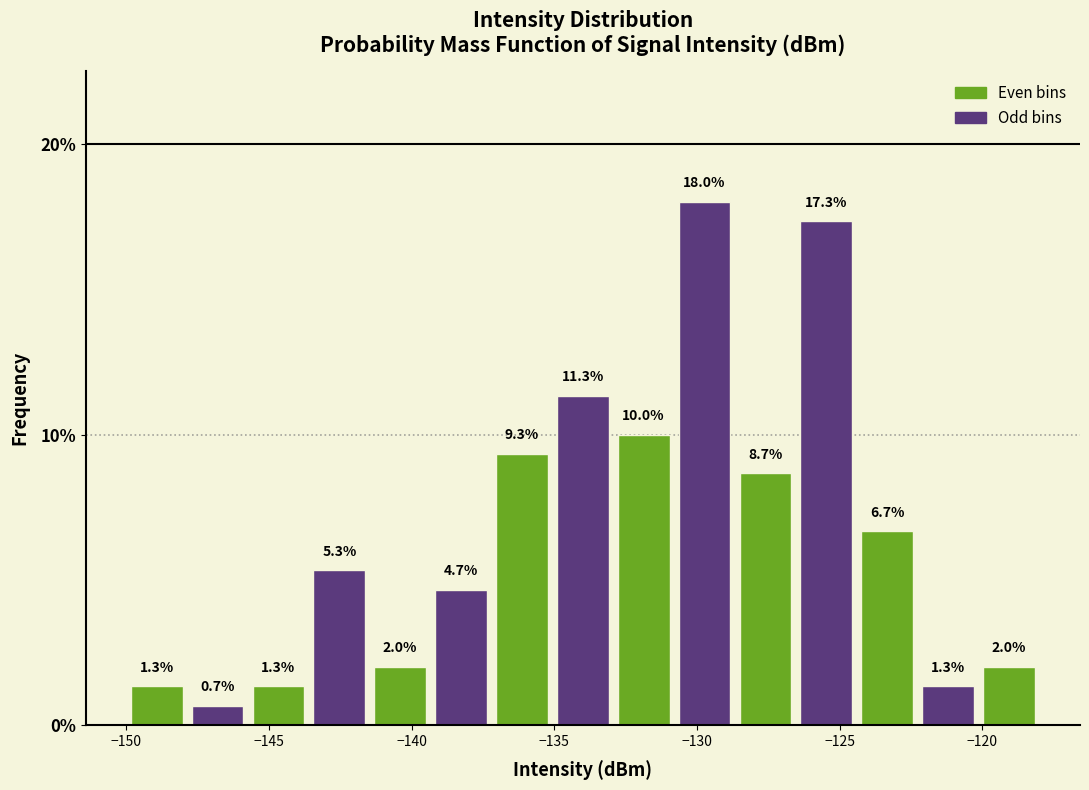

Reading left to right, list every bar in this chart as the range it spans on the x-axis followed by its height. The bar edges are not printed on the chart, so give them approximately, as read against the axis.

-150.0 to -148.0: 1.3
-148.0 to -145.5: 0.7
-145.5 to -143.5: 1.3
-143.5 to -141.5: 5.3
-141.5 to -139.5: 2.0
-139.5 to -137.0: 4.7
-137.0 to -135.0: 9.3
-135.0 to -133.0: 11.3
-133.0 to -131.0: 10.0
-131.0 to -128.5: 18.0
-128.5 to -126.5: 8.7
-126.5 to -124.5: 17.3
-124.5 to -122.5: 6.7
-122.5 to -120.0: 1.3
-120.0 to -118.0: 2.0